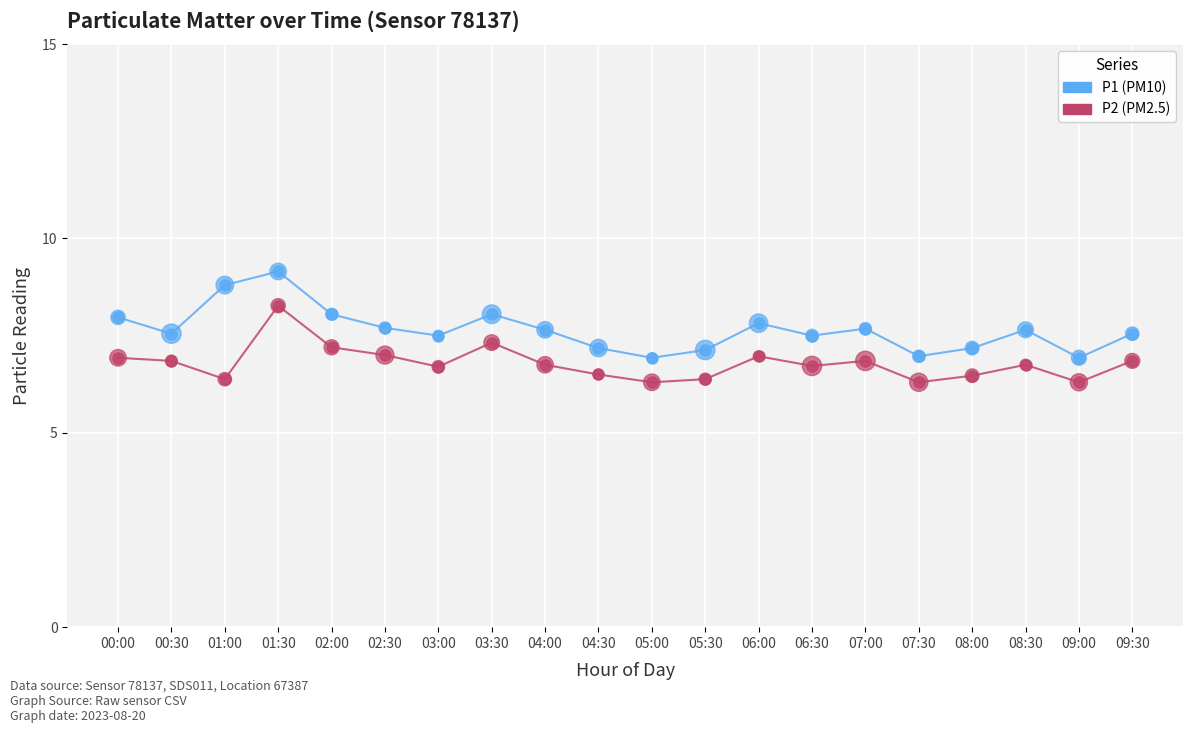

What is the total value across all series at 03:30?

15.4